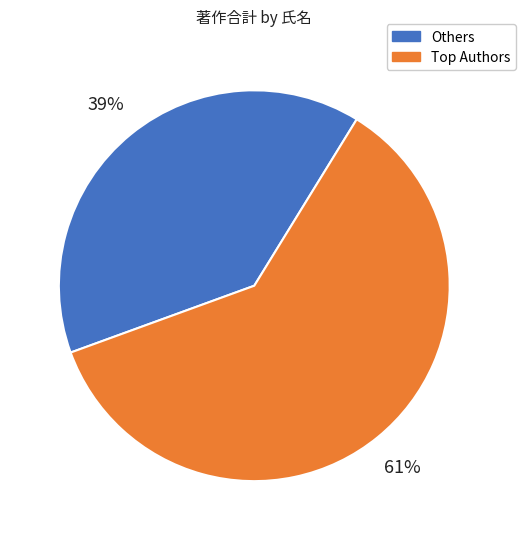

To the nearest percent, what is the average slice percentage?

50%